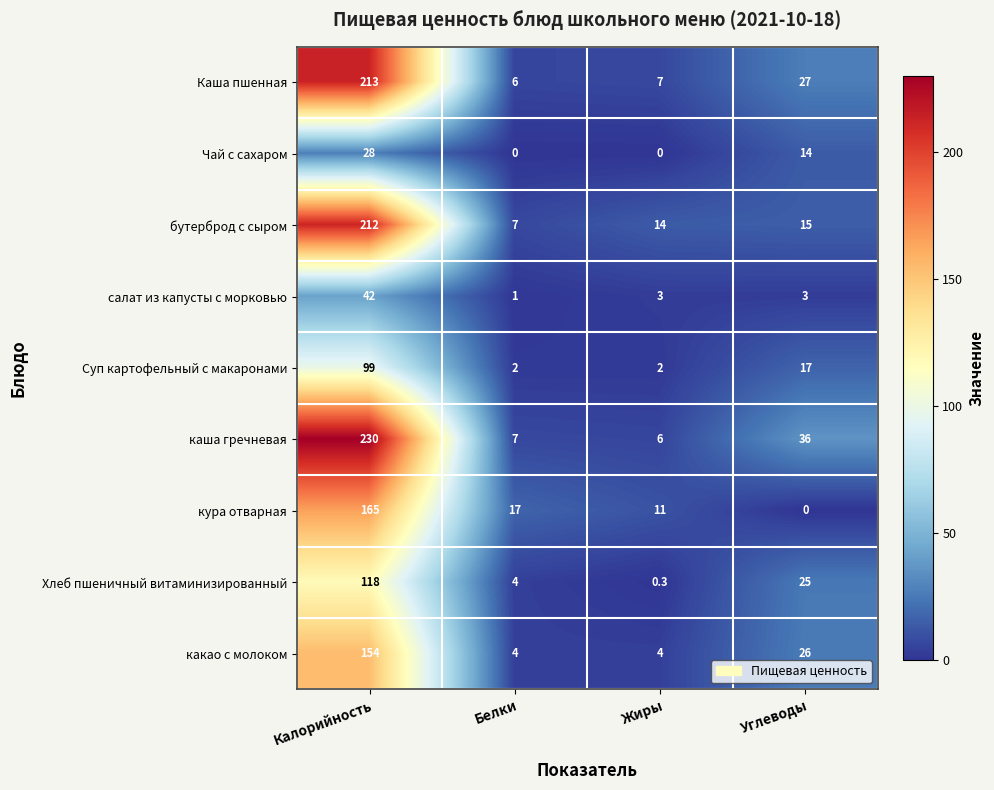

List the series in order of their peak value, highest first.

каша гречневая, Каша пшенная, бутерброд с сыром, кура отварная, какао с молоком, Хлеб пшеничный витаминизированный, Суп картофельный с макаронами, салат из капусты с морковью, Чай с сахаром